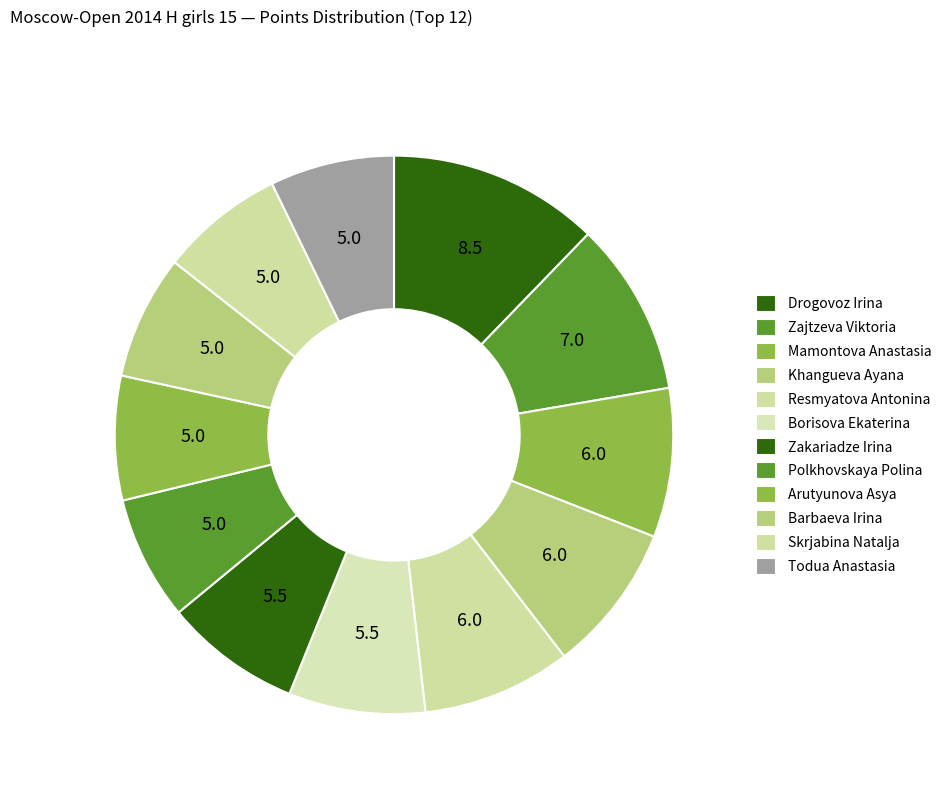

How many segments does this pie chart have?

12